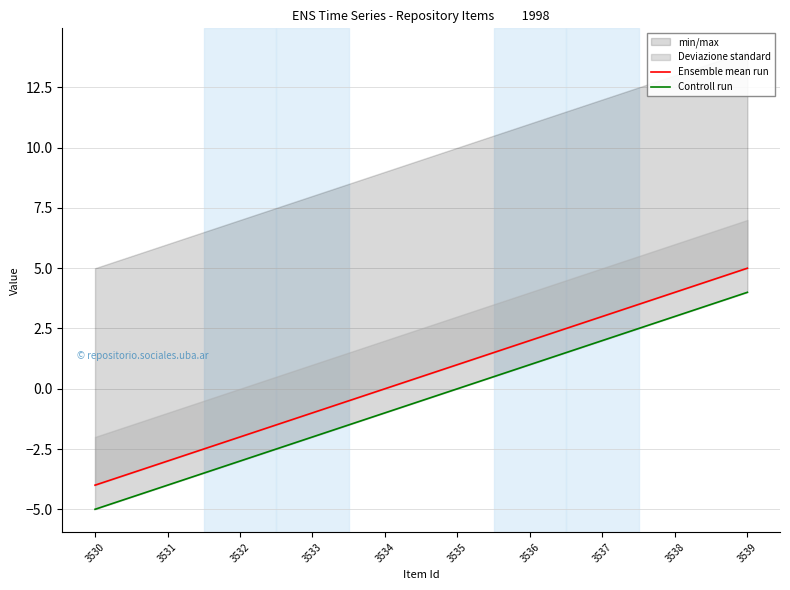

Is it true that Controll run equals -2 at 3531?

False